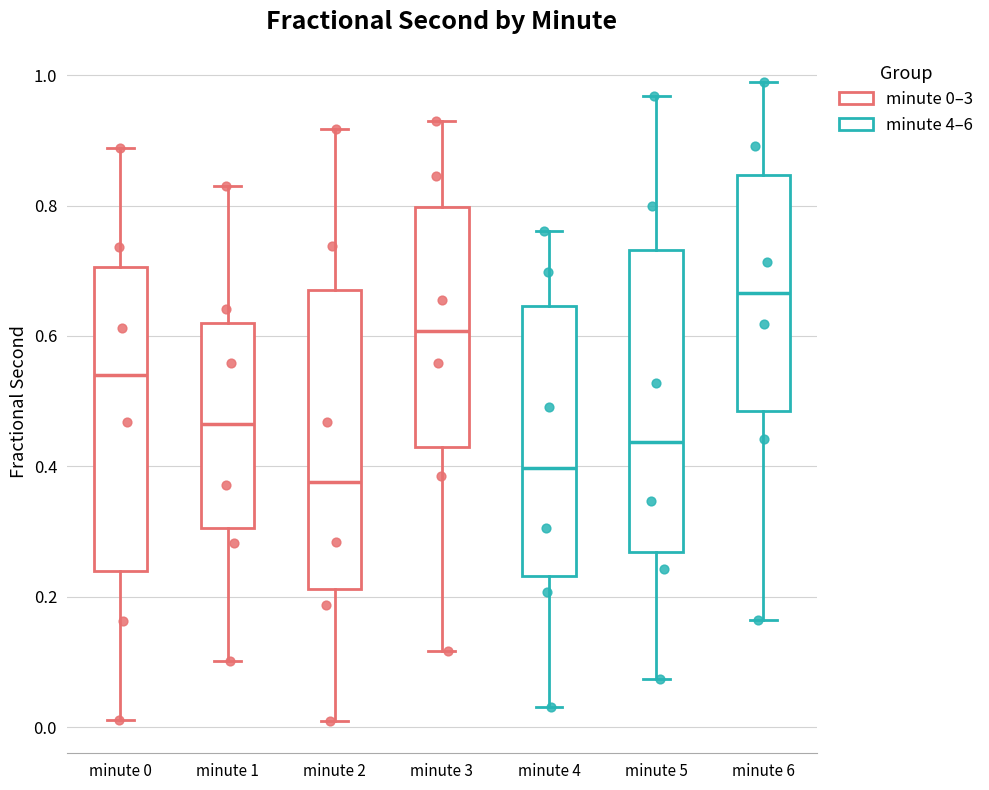

Where is the lower edge of the box for minute 0 on the y-axis? The values are not printed on the chart, so give them approximately, as read against the axis.

0.24